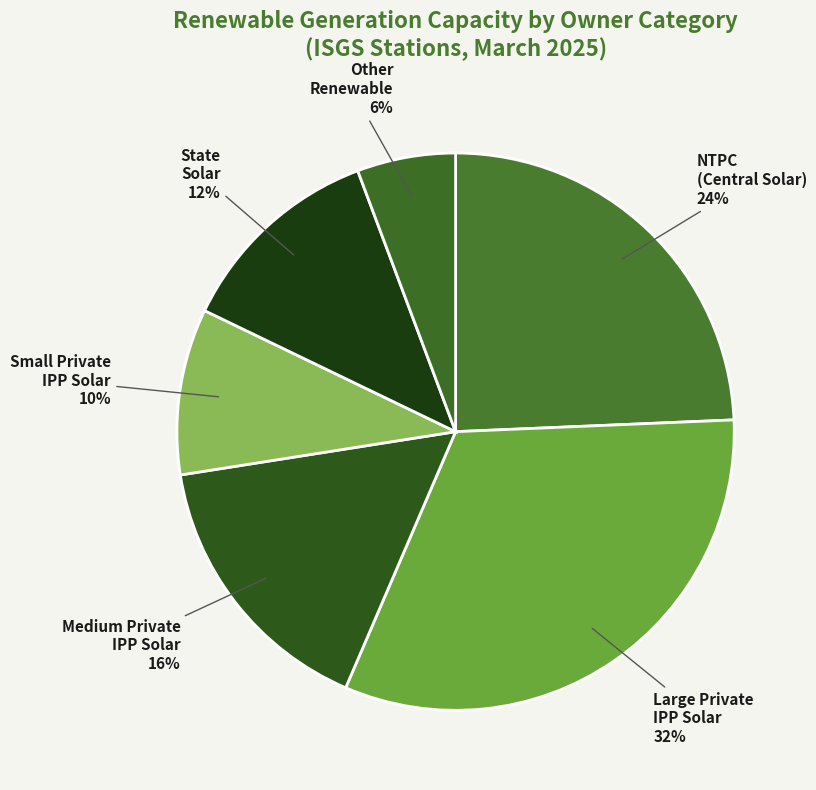

To the nearest percent, what is the difference between the Medium Private IPP Solar and Large Private IPP Solar slice percentages?

16%